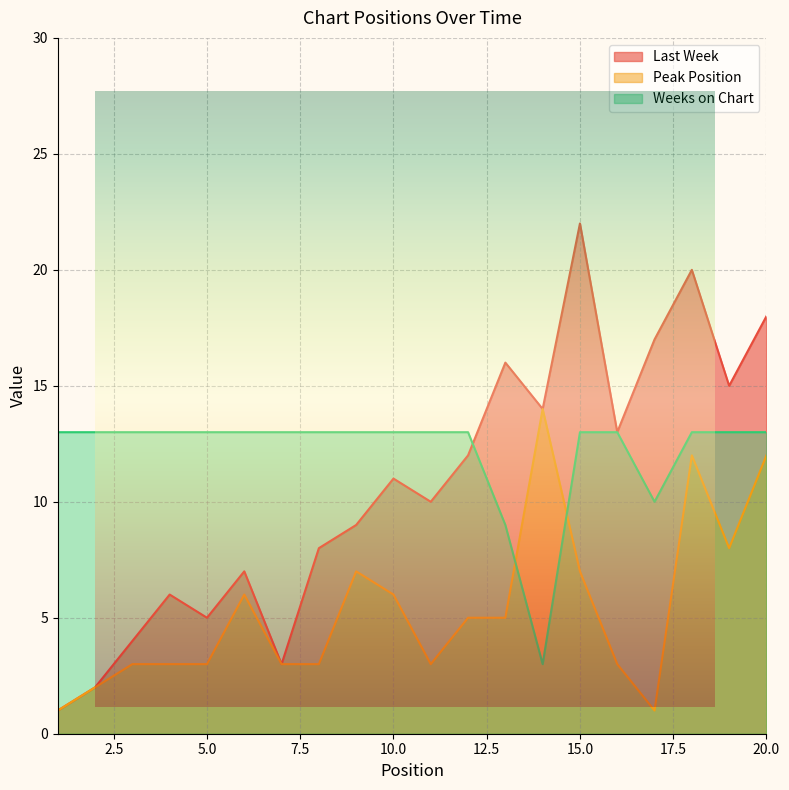

How many lines are shown in the chart?

3